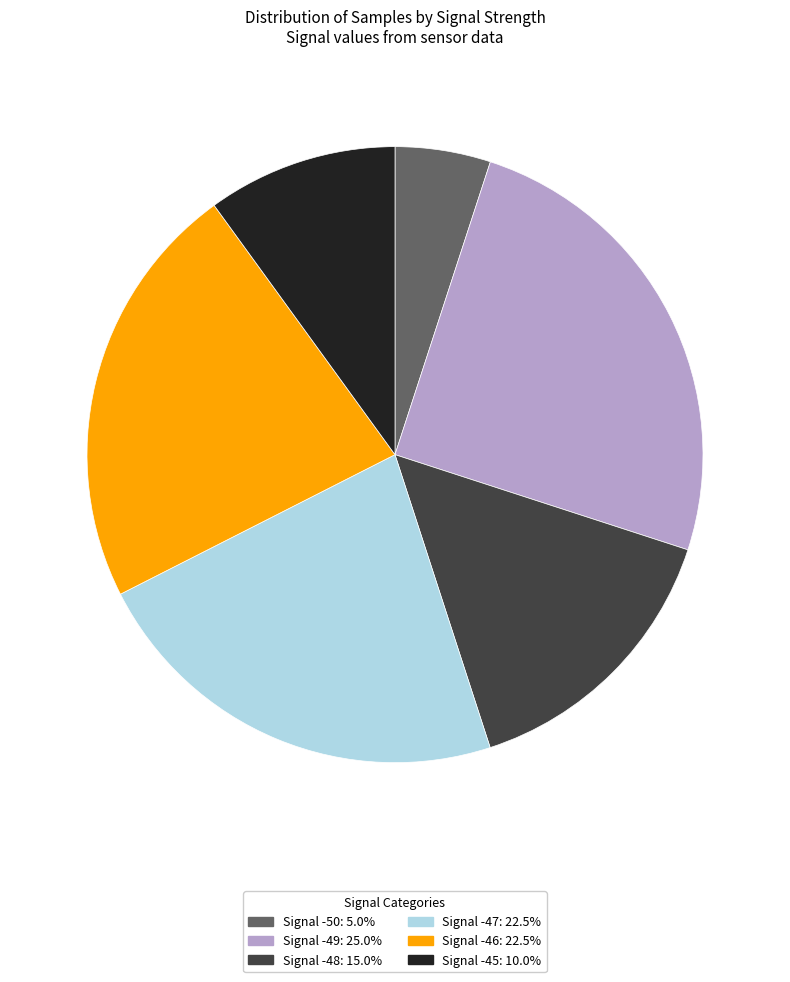

Does any single category account for the majority?

No